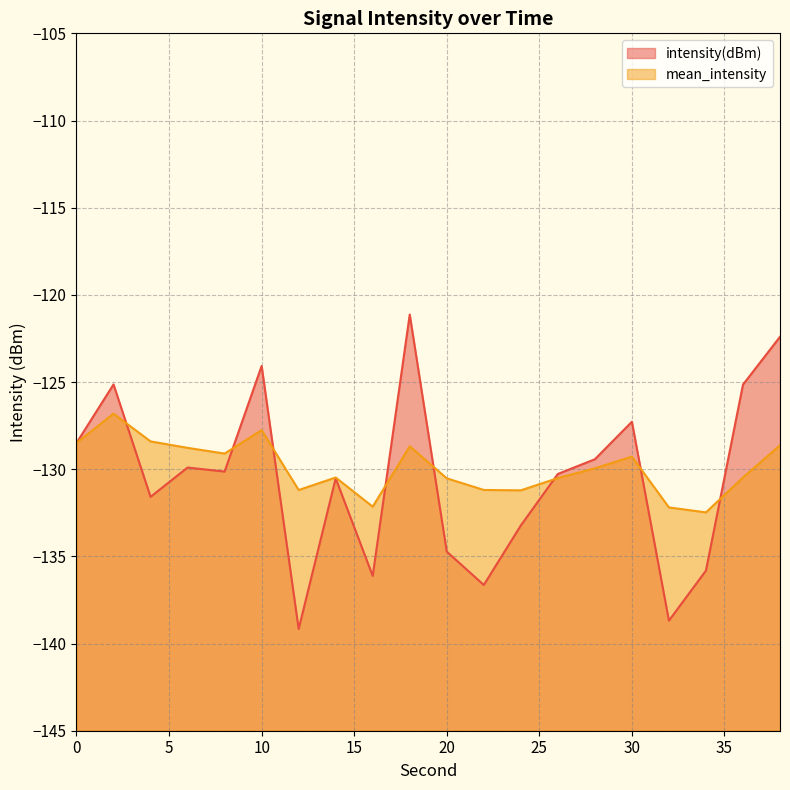

Reading right to left, extract all data points from this chart.

intensity(dBm): -122.4	-125.1	-135.8	-138.7	-127.3	-129.4	-130.3	-133.2	-136.6	-134.7	-121.1	-136.1	-130.5	-139.2	-124.1	-130.1	-129.9	-131.6	-125.1	-128.5
mean_intensity: -128.6	-130.5	-132.5	-132.2	-129.3	-129.9	-130.5	-131.2	-131.2	-130.5	-128.7	-132.1	-130.5	-131.2	-127.8	-129.1	-128.8	-128.4	-126.8	-128.5